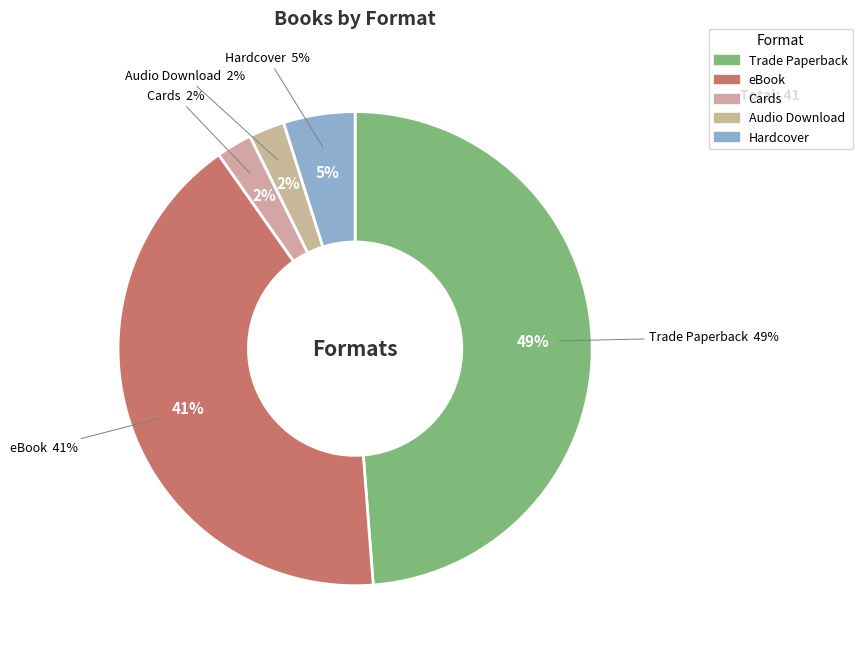

Between Audio Download and Cards, which is larger?

Audio Download